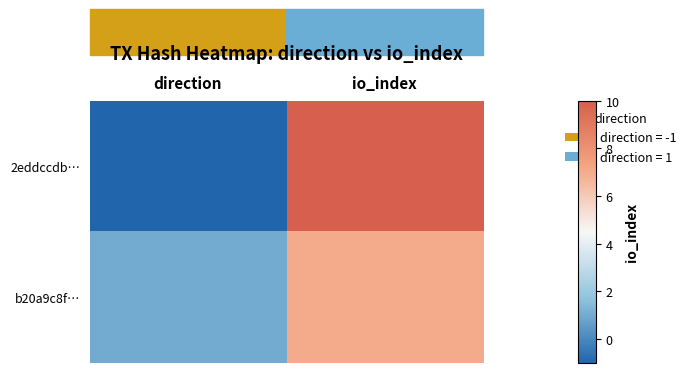

At how many categories does at least one series exceed 5?

1